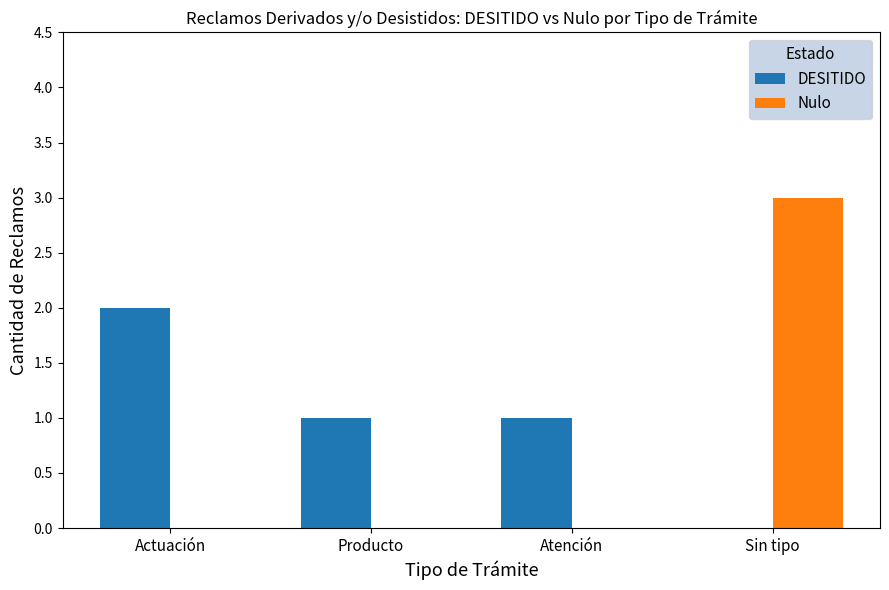

Is the value of Nulo at Sin tipo greater than the value of DESITIDO at Sin tipo?

Yes